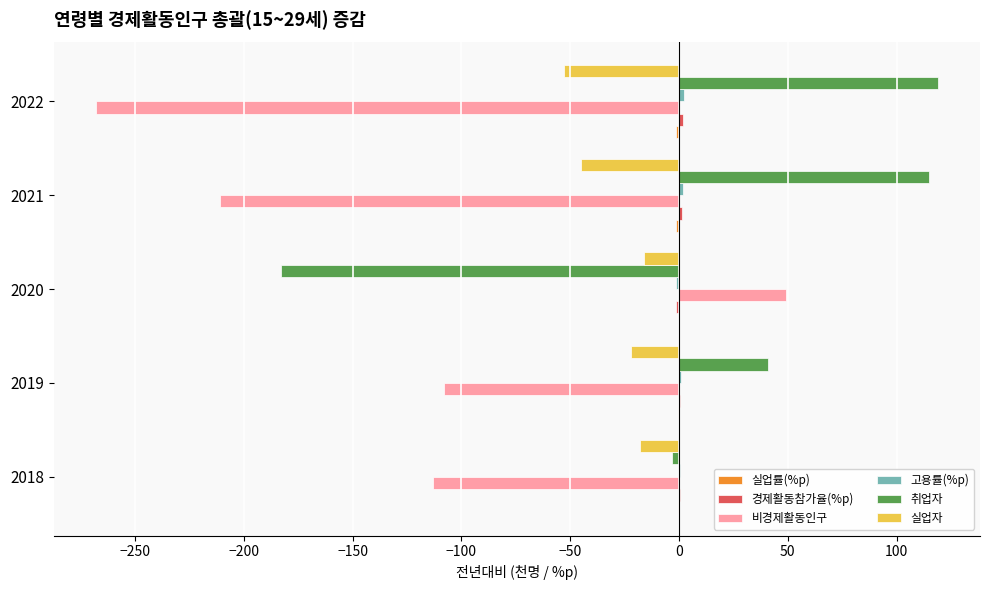

True or false: 비경제활동인구 has a value of -113.0 at 2018.

True